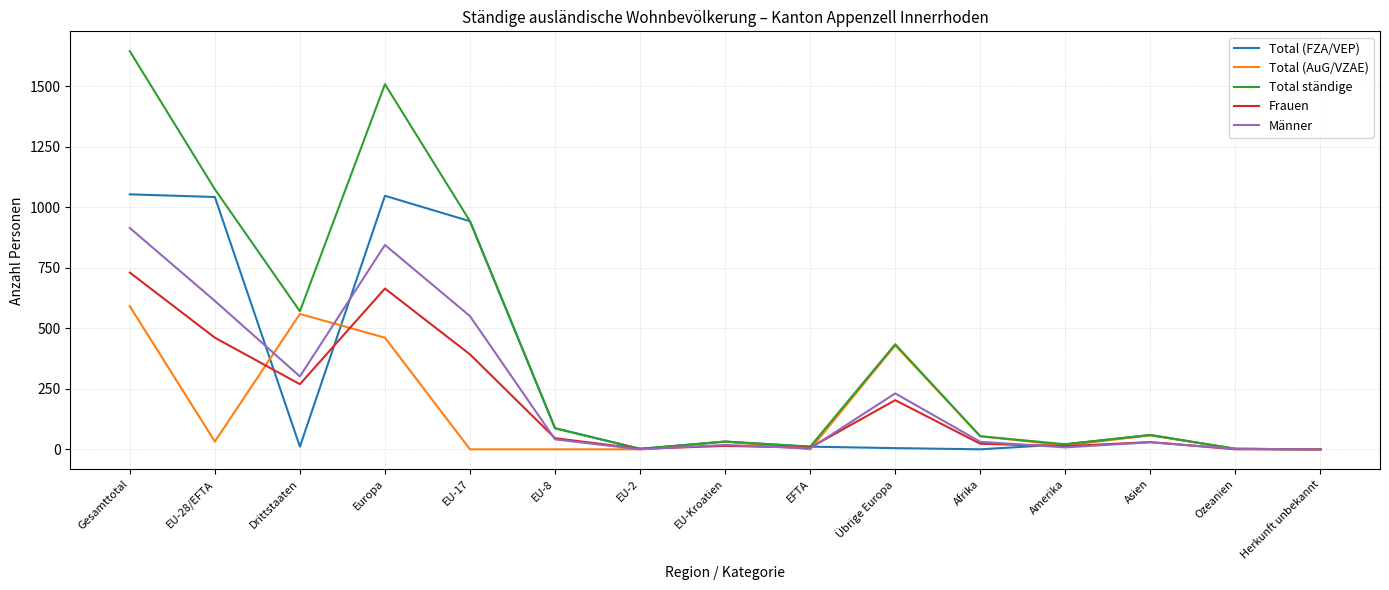

What is the approximate value of Total ständige at Afrika, to the nearest 100?

100